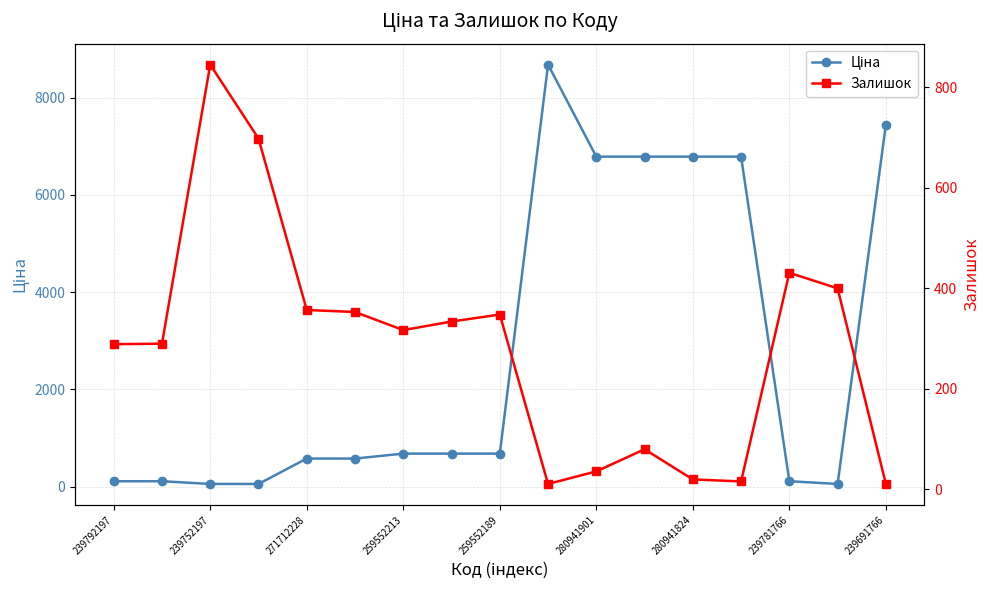

Rank the series by their maximum value, from lowest to highest.

Залишок, Ціна